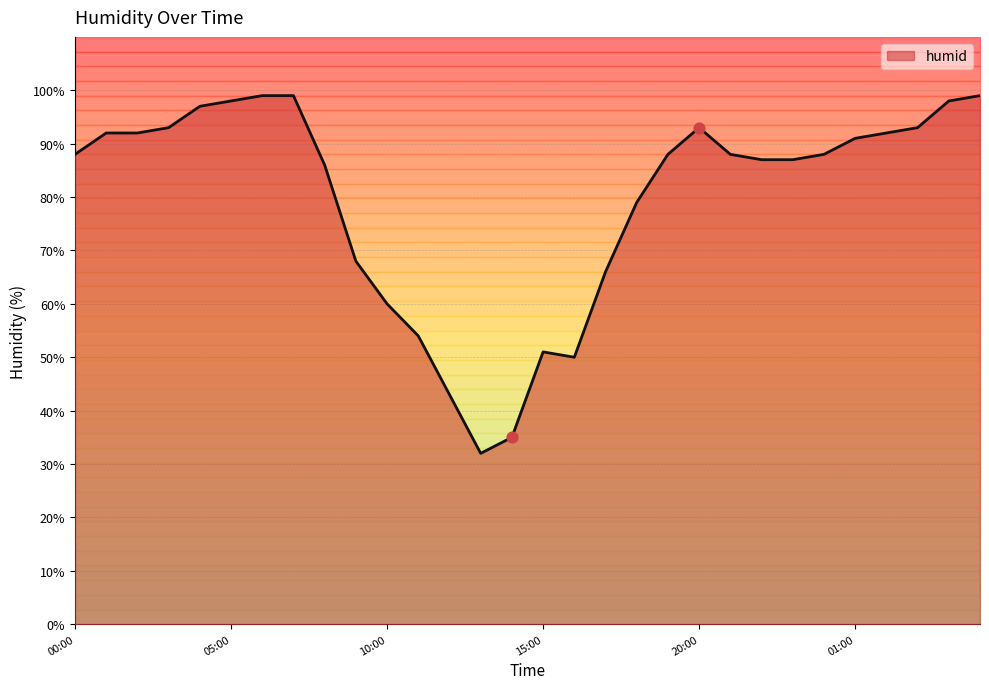

Which has a higher value, 11:00 or 12:00?

11:00